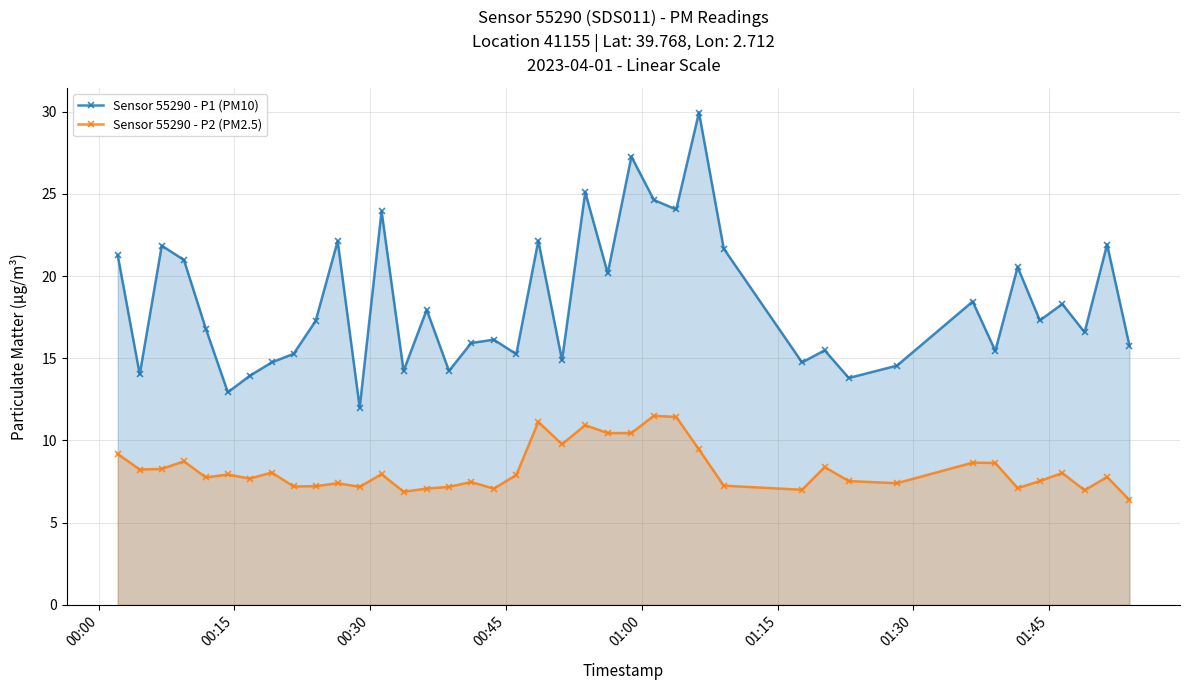

In Sensor 55290 - P1 (PM10), how many points are lower than both neighbors (excluding endpoints)?

14